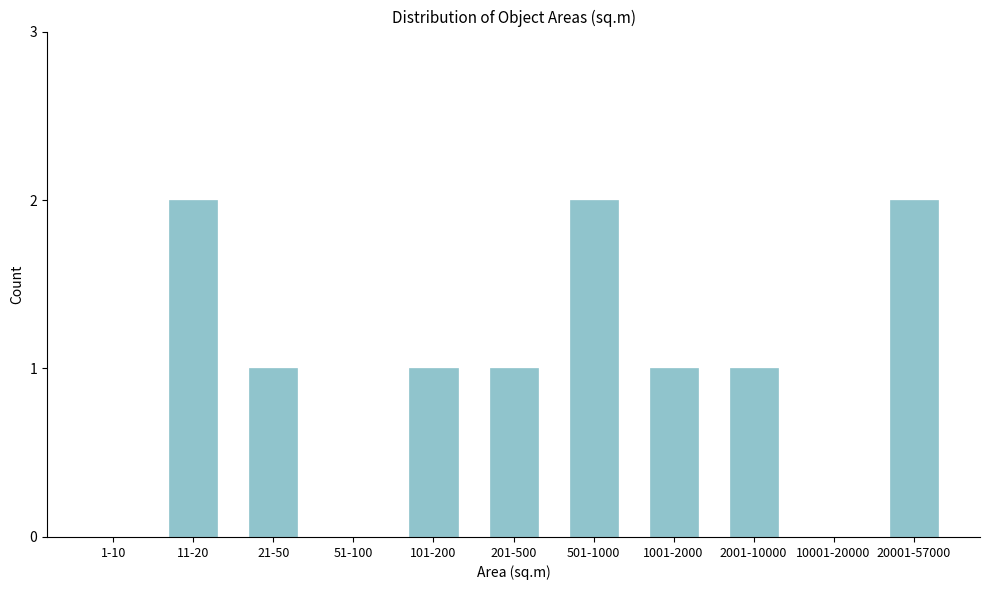

Reading right to left, extract all data points from this chart.

20001-57000=2	10001-20000=0	2001-10000=1	1001-2000=1	501-1000=2	201-500=1	101-200=1	51-100=0	21-50=1	11-20=2	1-10=0